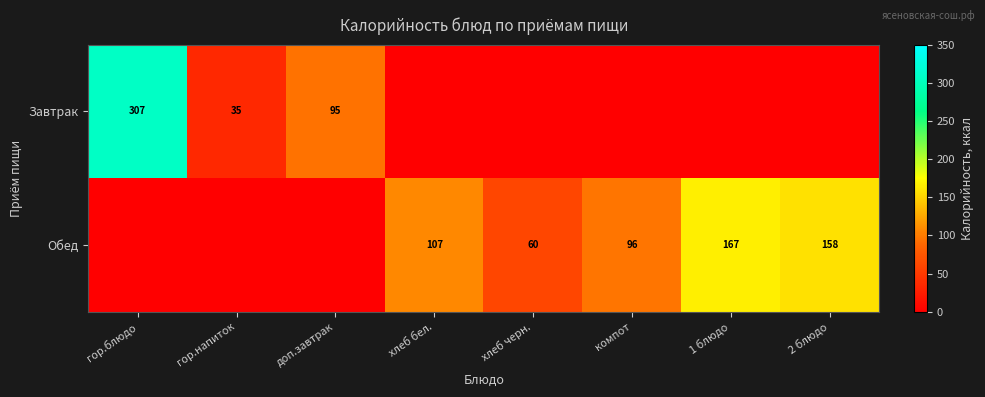

Between гор.блюдо and доп.завтрак, which is larger?

гор.блюдо